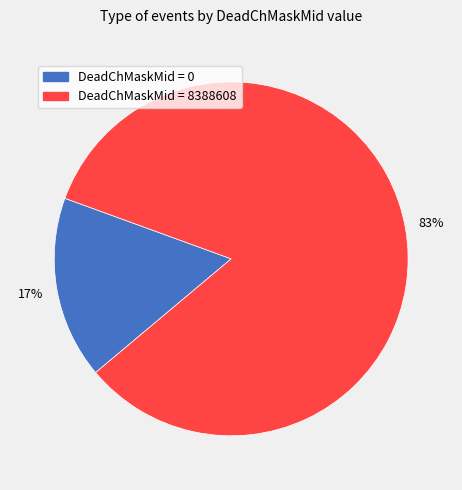

To the nearest percent, what is the average slice percentage?

50%